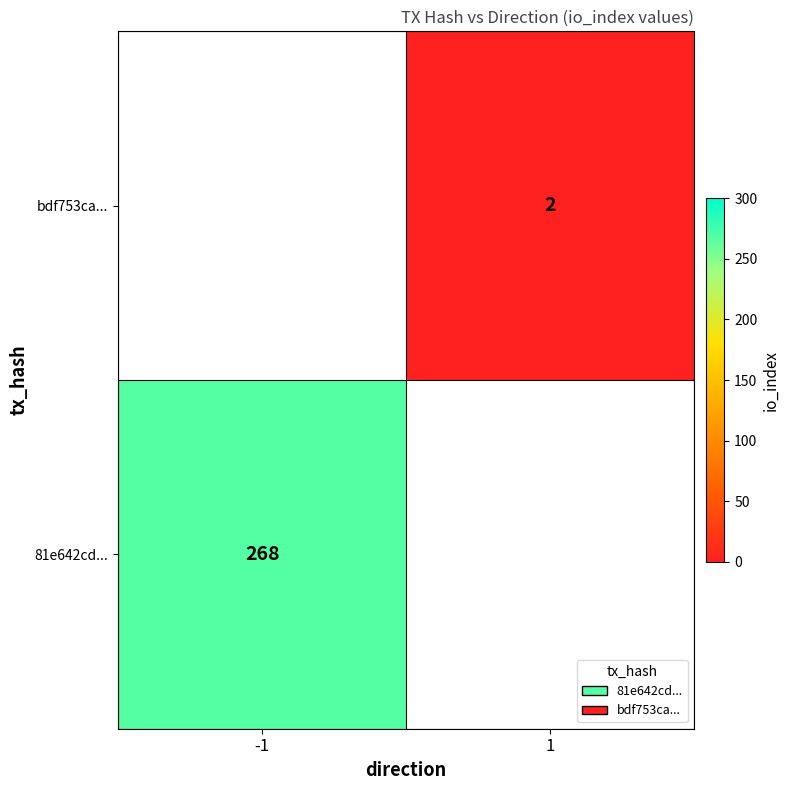

The 81e642cd... series shows 268 at -1. True or false?

True